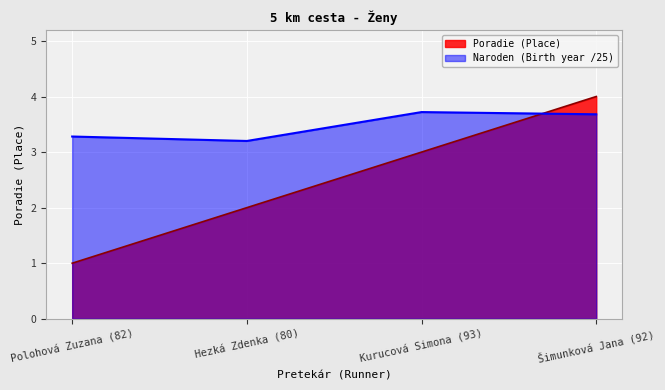

How many lines are shown in the chart?

2